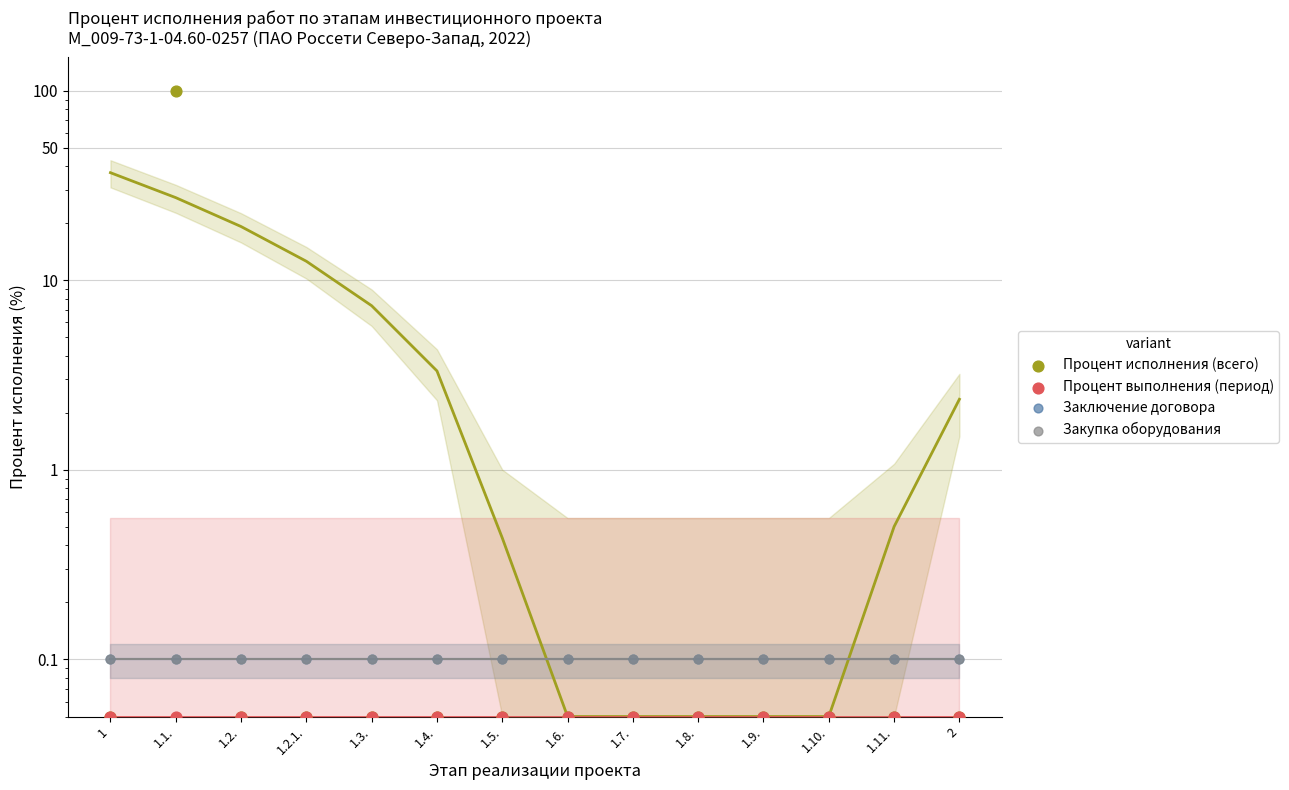

Is the value of Процент выполнения (период) at 1.11. greater than the value of Процент исполнения (всего) at 1.9.?

No